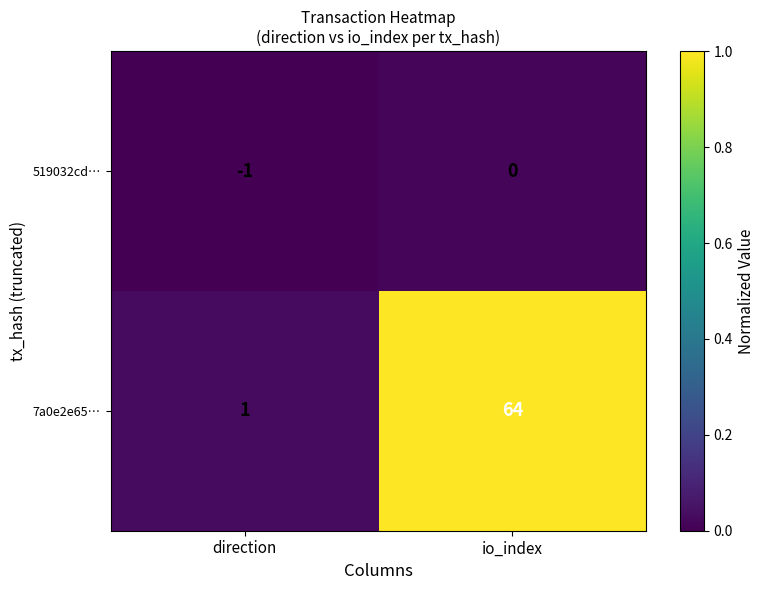

Which series has the largest total across all categories?

7a0e2e65…